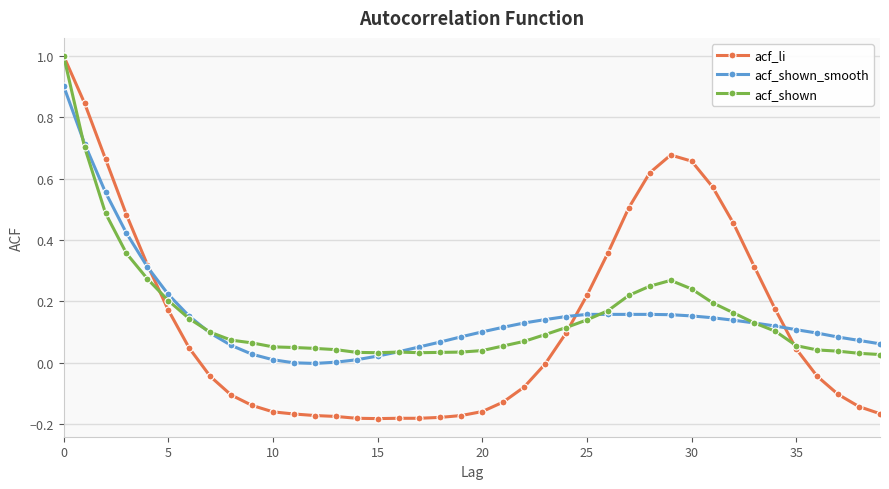

Which series has the widest spread of values?

acf_li